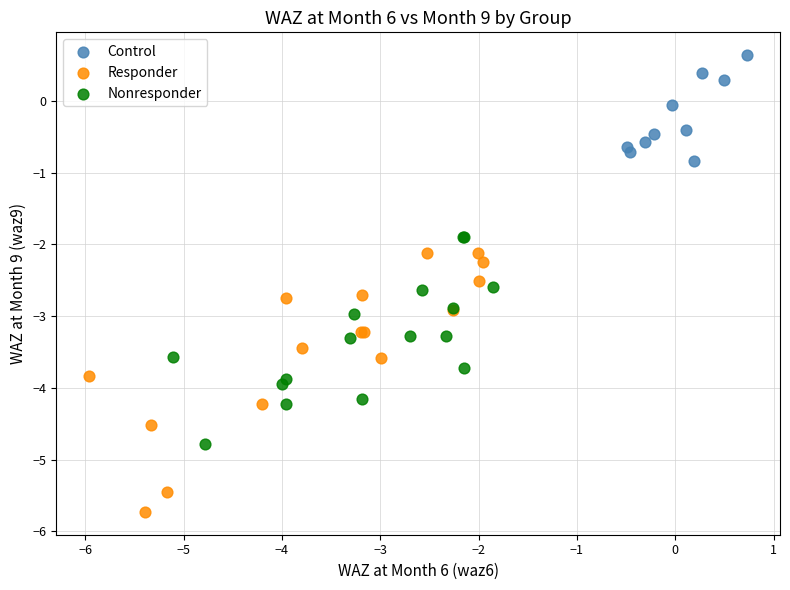

Which series contains the lowest Y value?

Responder